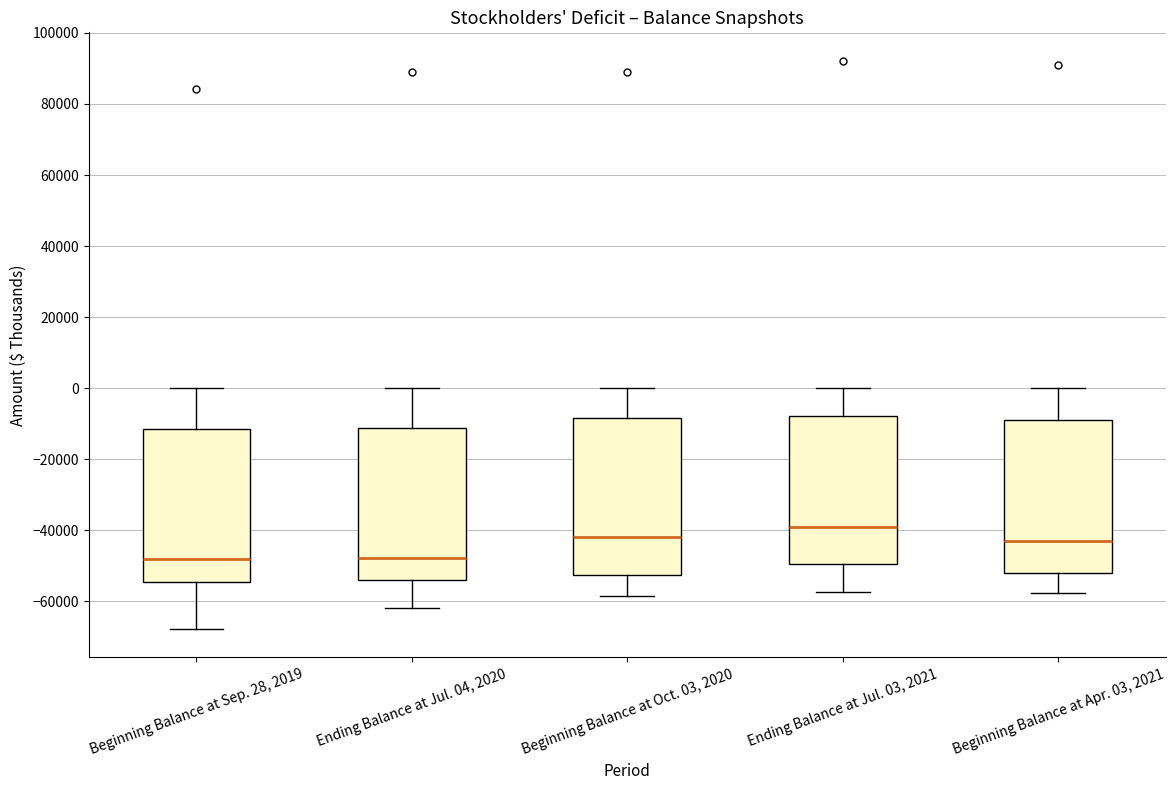

Which box has the highest median line?

Ending Balance at Jul. 03, 2021